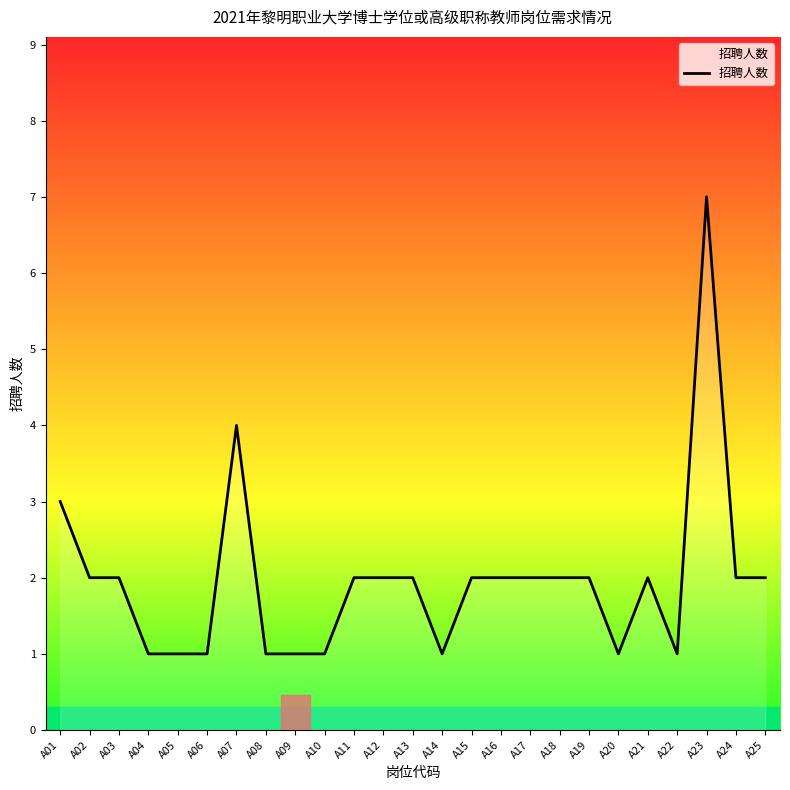

Where does the data first go above 2?

A01